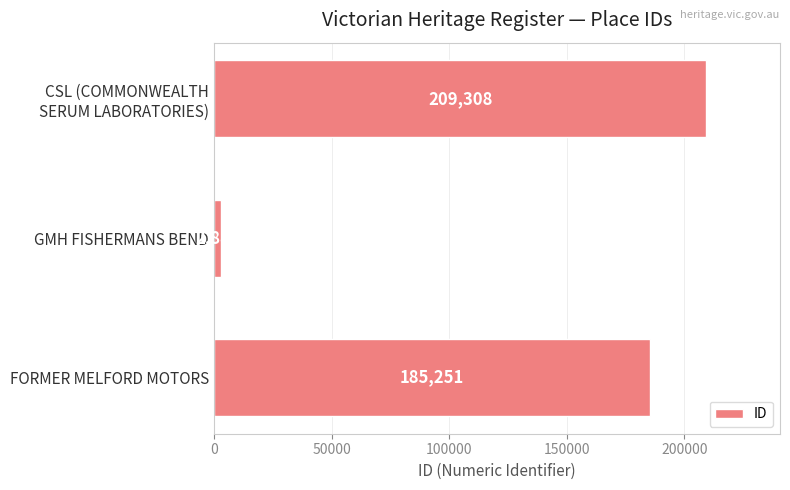

The chart shows a value of 185251 at FORMER MELFORD MOTORS. True or false?

True